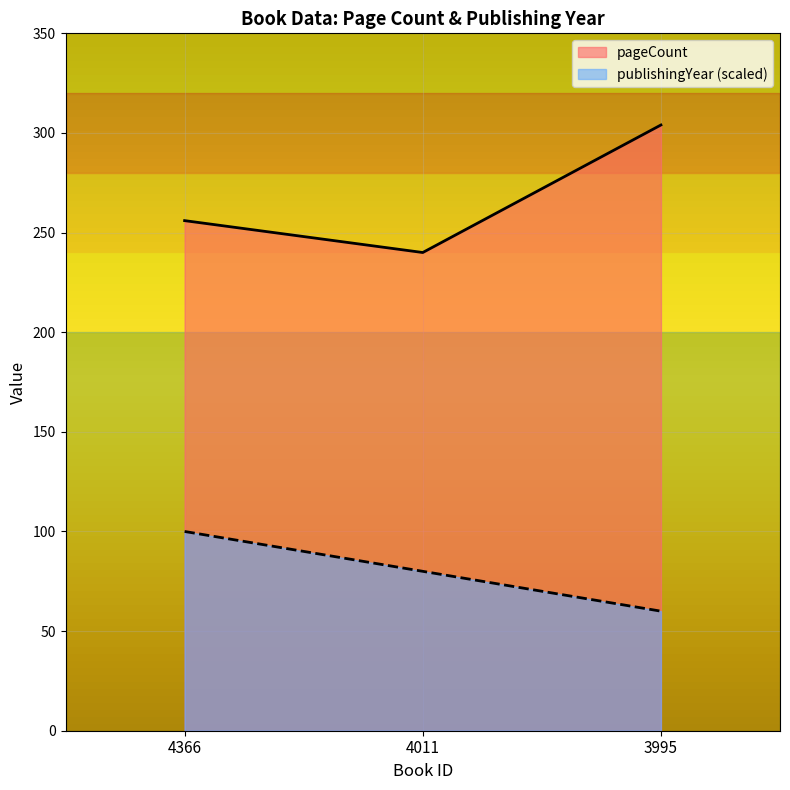

What is the lowest value of the publishingYear series?

60